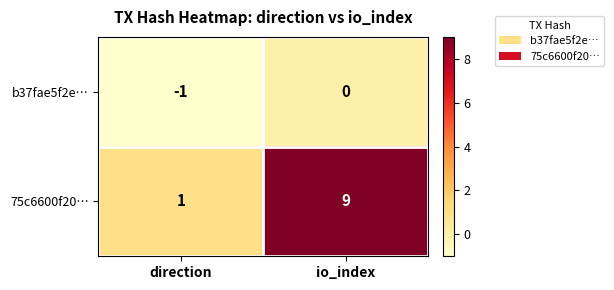

What is the spread (max minus min) of values at io_index?

9